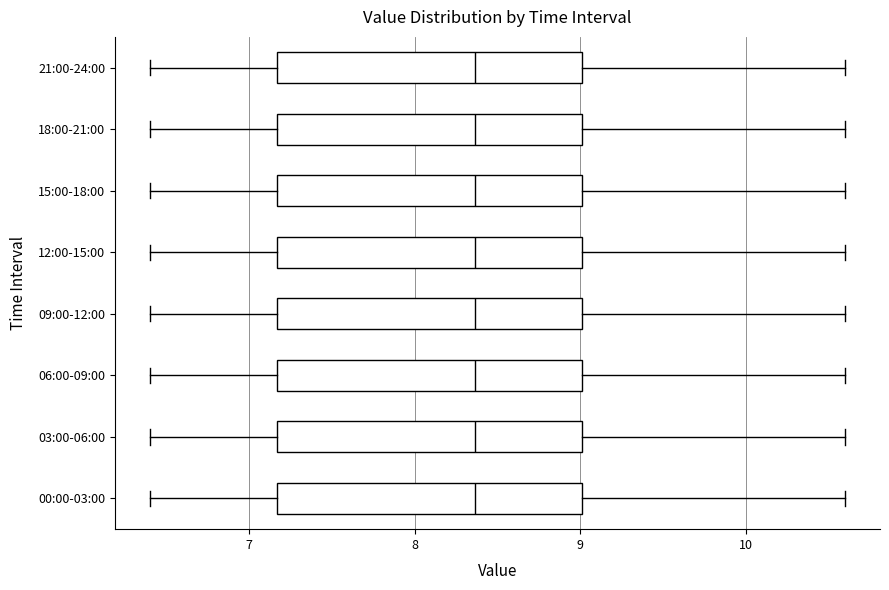

Reading bottom to top, transcribe this box plot: for each box, give where its median line is, the range the box spans, and where its two whiskers end, as read against the x-axis. The values are not printed on the chart, so give them approximately, as read against the axis.

00:00-03:00: median 8.4, box 7.2 to 9.0, whiskers 6.4 to 10.6
03:00-06:00: median 8.4, box 7.2 to 9.0, whiskers 6.4 to 10.6
06:00-09:00: median 8.4, box 7.2 to 9.0, whiskers 6.4 to 10.6
09:00-12:00: median 8.4, box 7.2 to 9.0, whiskers 6.4 to 10.6
12:00-15:00: median 8.4, box 7.2 to 9.0, whiskers 6.4 to 10.6
15:00-18:00: median 8.4, box 7.2 to 9.0, whiskers 6.4 to 10.6
18:00-21:00: median 8.4, box 7.2 to 9.0, whiskers 6.4 to 10.6
21:00-24:00: median 8.4, box 7.2 to 9.0, whiskers 6.4 to 10.6